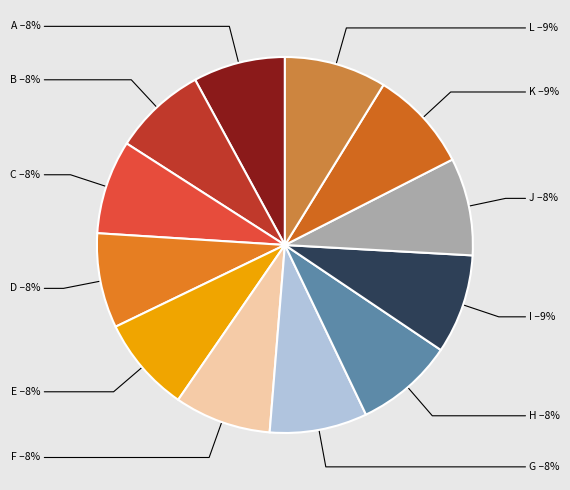

What is the ratio of the value at E to the value at F?

1.0